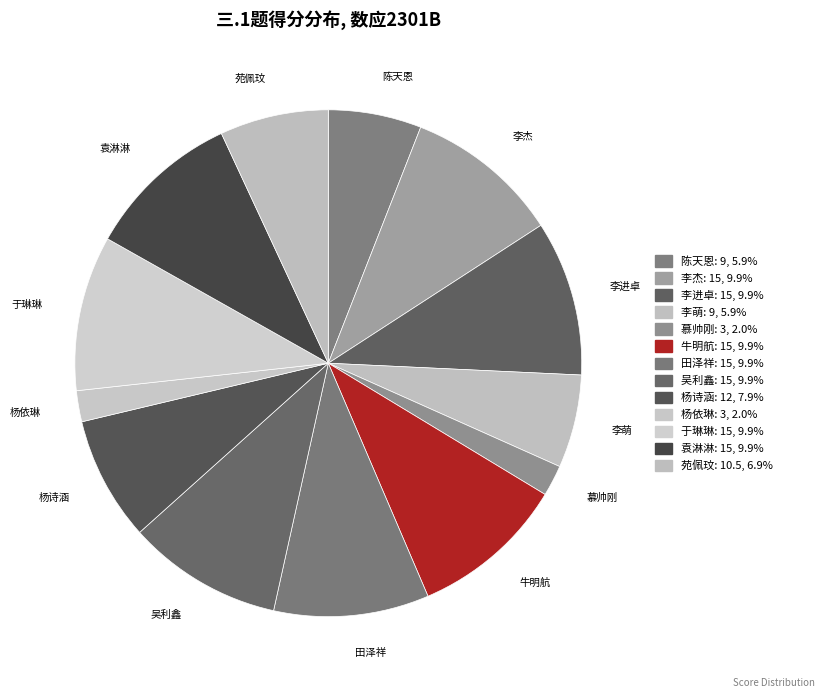

To the nearest percent, what is the average slice percentage?

8%